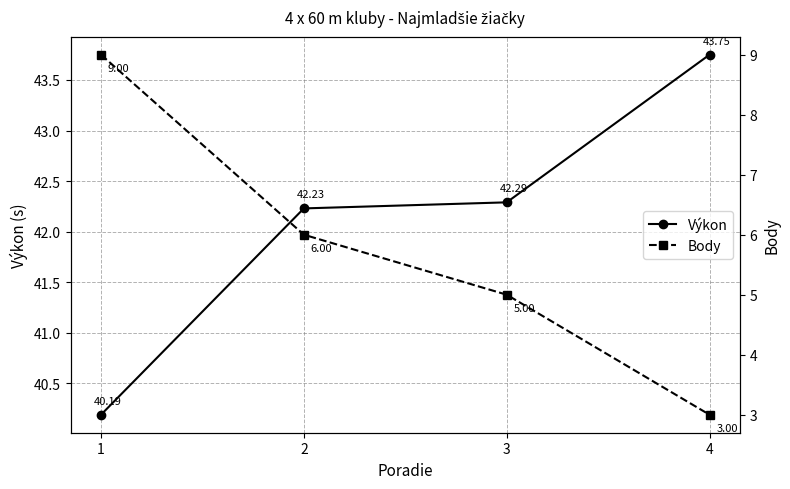

Rank the series at 4 from highest to lowest value.

Výkon, Body